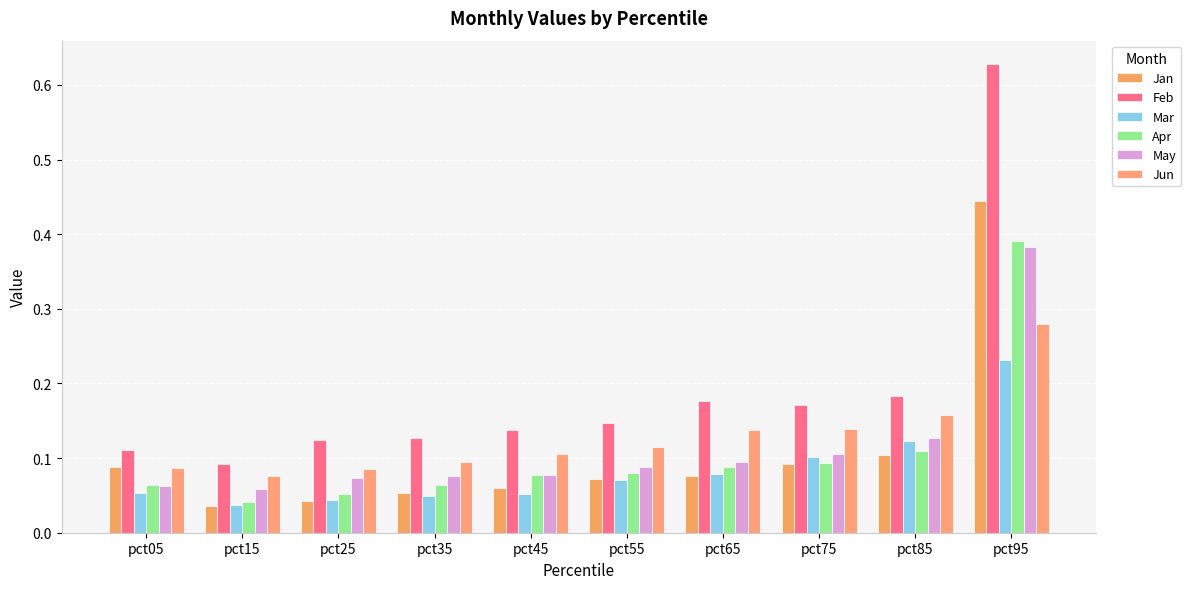

How many bars are there in each group?

6